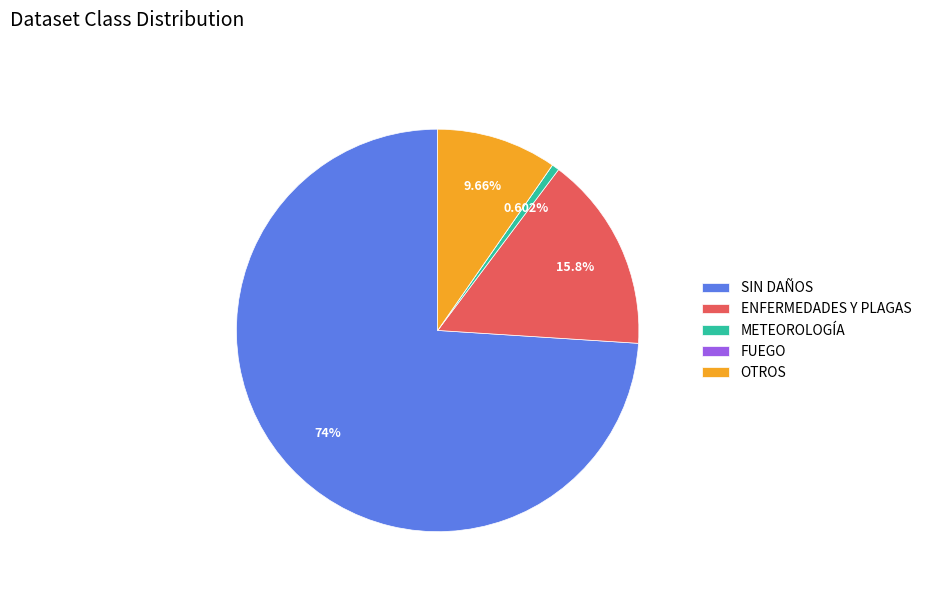

Which has a higher value, OTROS or SIN DAÑOS?

SIN DAÑOS